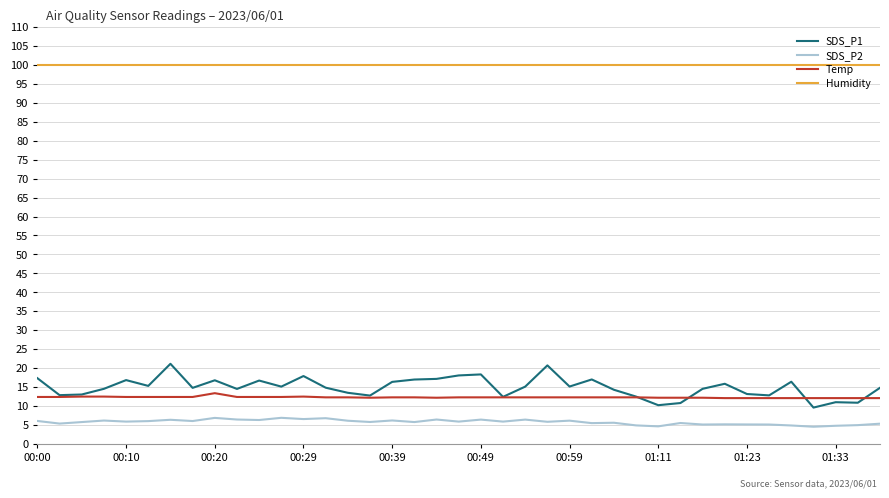

List the series in order of their peak value, highest first.

Humidity, SDS_P1, Temp, SDS_P2